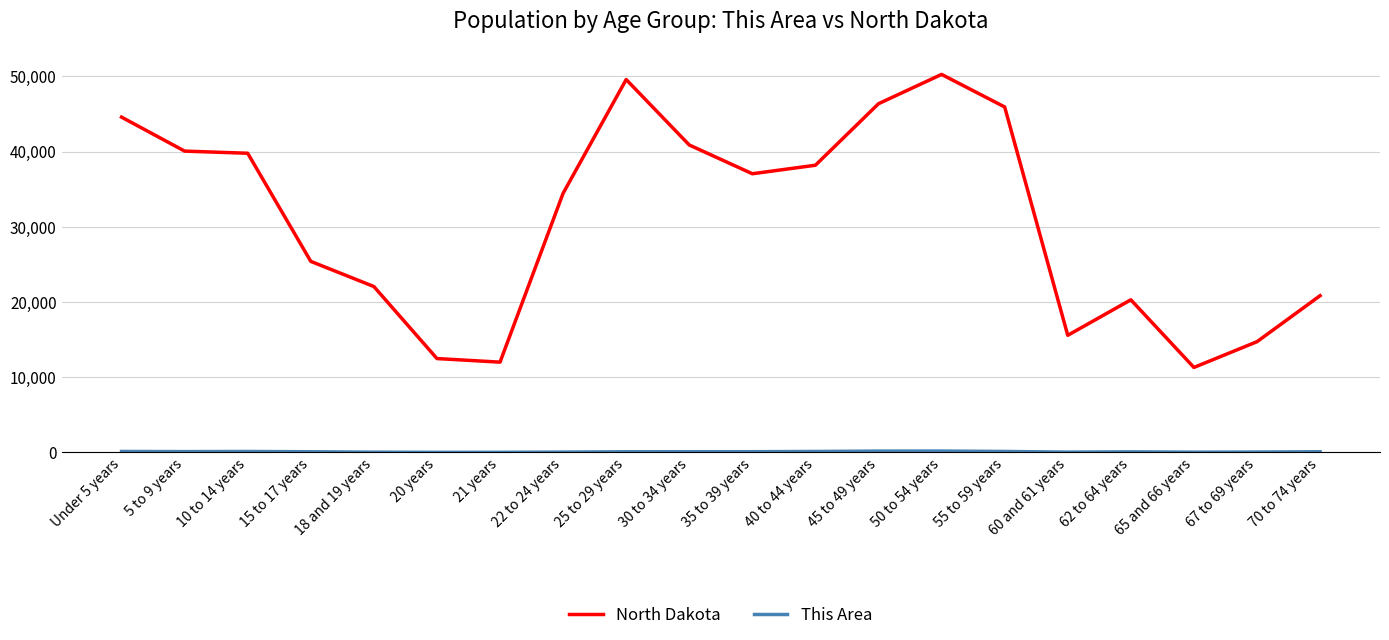

What is the total value across all series at 5 to 9 years?

40184